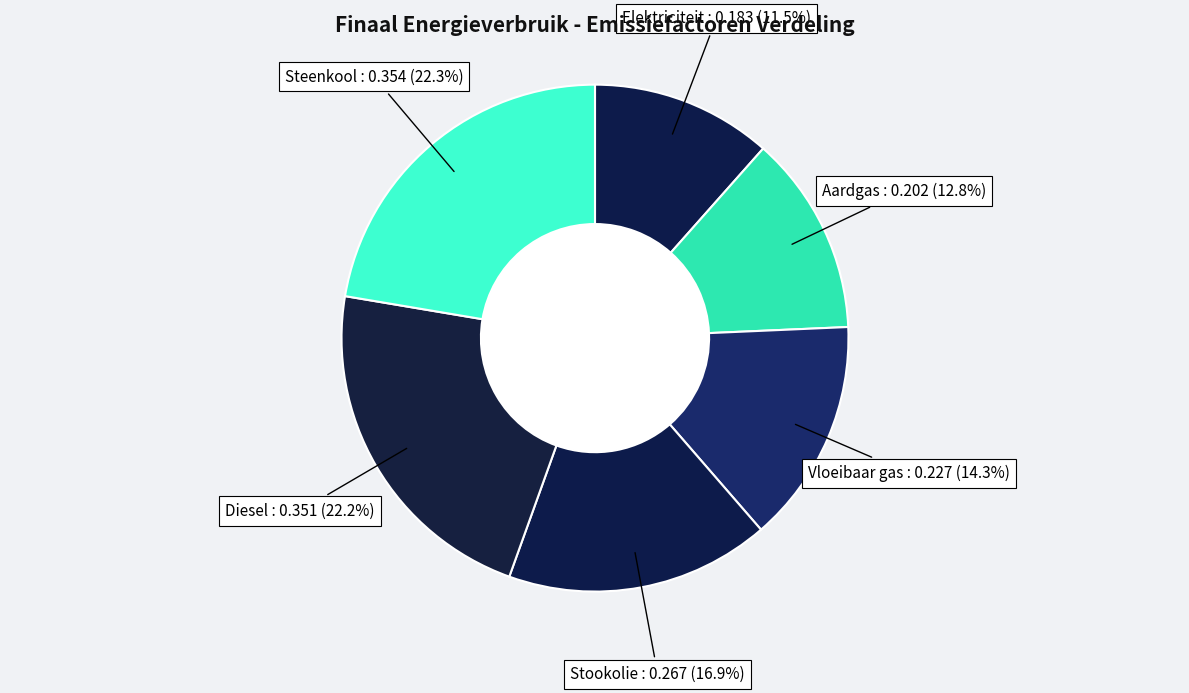

To the nearest percent, what is the difference between the largest and smallest slice percentages?

11%